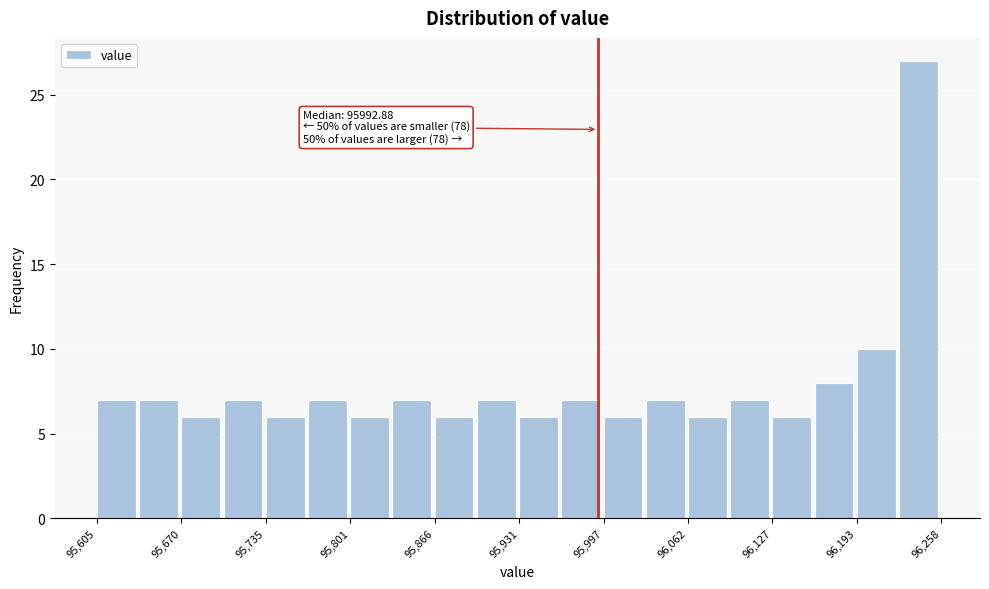

Around what value on the x-axis is the tallest bar? Give the approximate position of its centre, as read against the axis.

96240